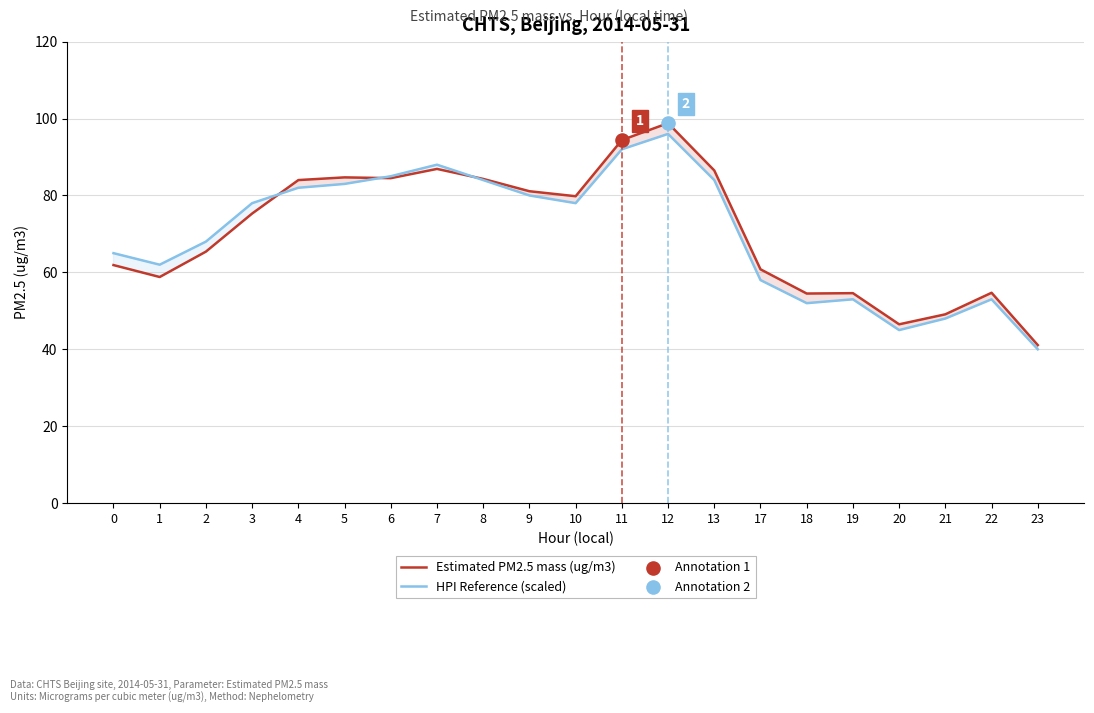

At how many categories does at least one series exceed 76?

11